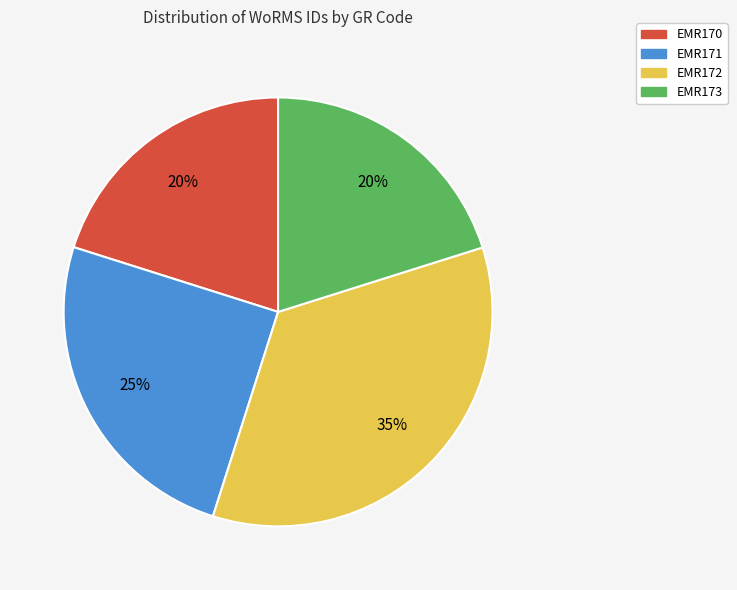

To the nearest percent, what percentage of the pie is EMR170?

20%